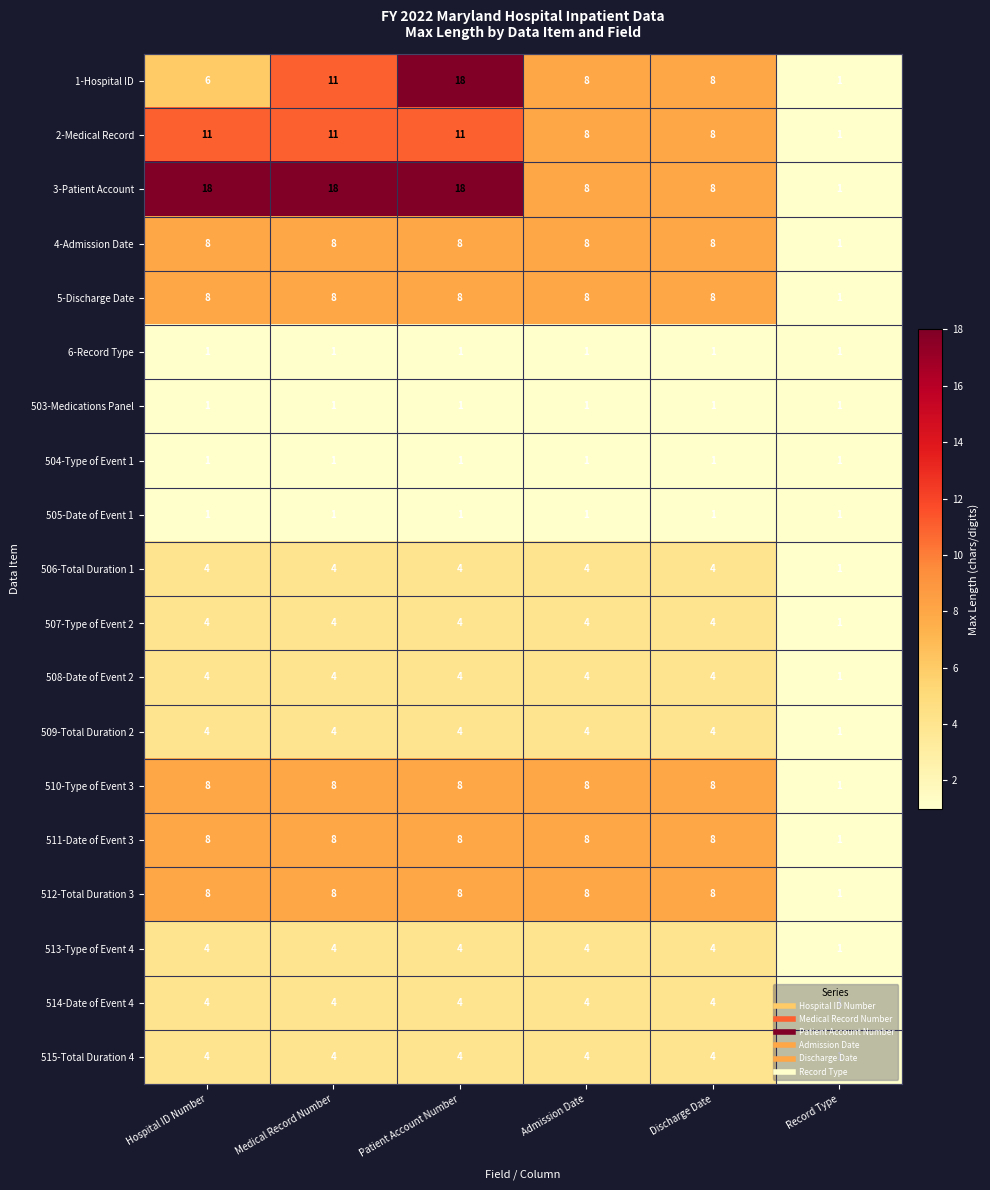

How many 2-Medical Record values are between 8 and 11?

5